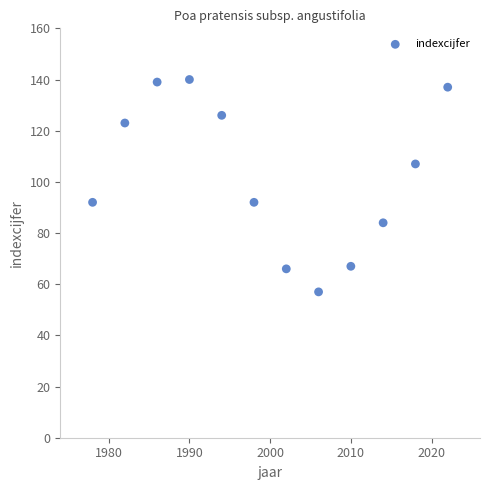

What is the range of Y values (max minus min)?

83